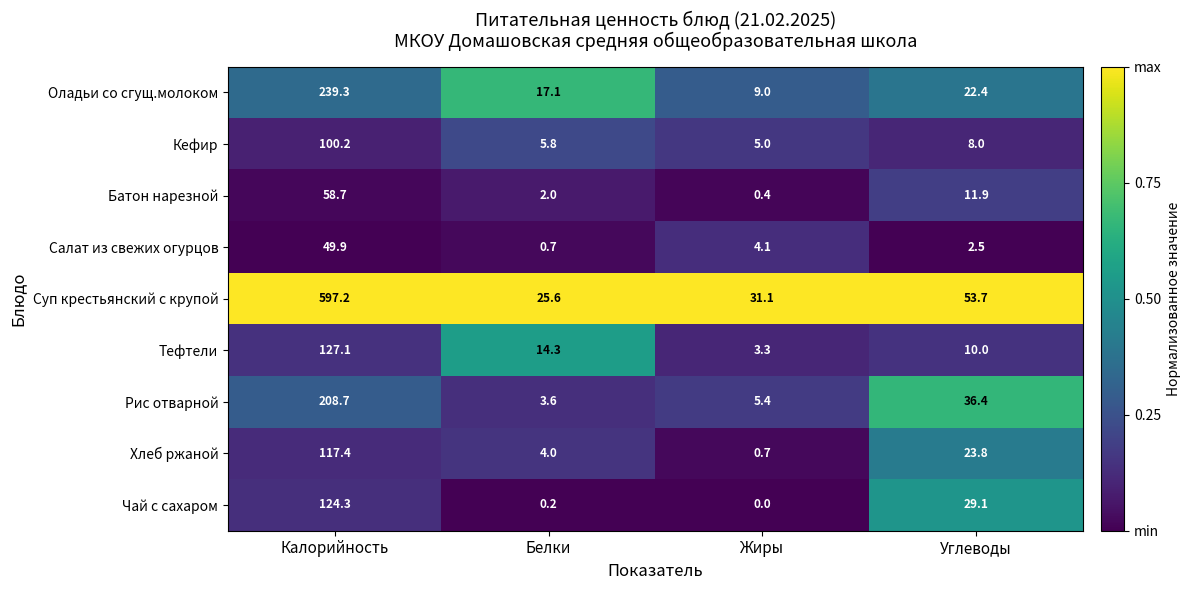

At which category is the sum across all series the highest?

Калорийность